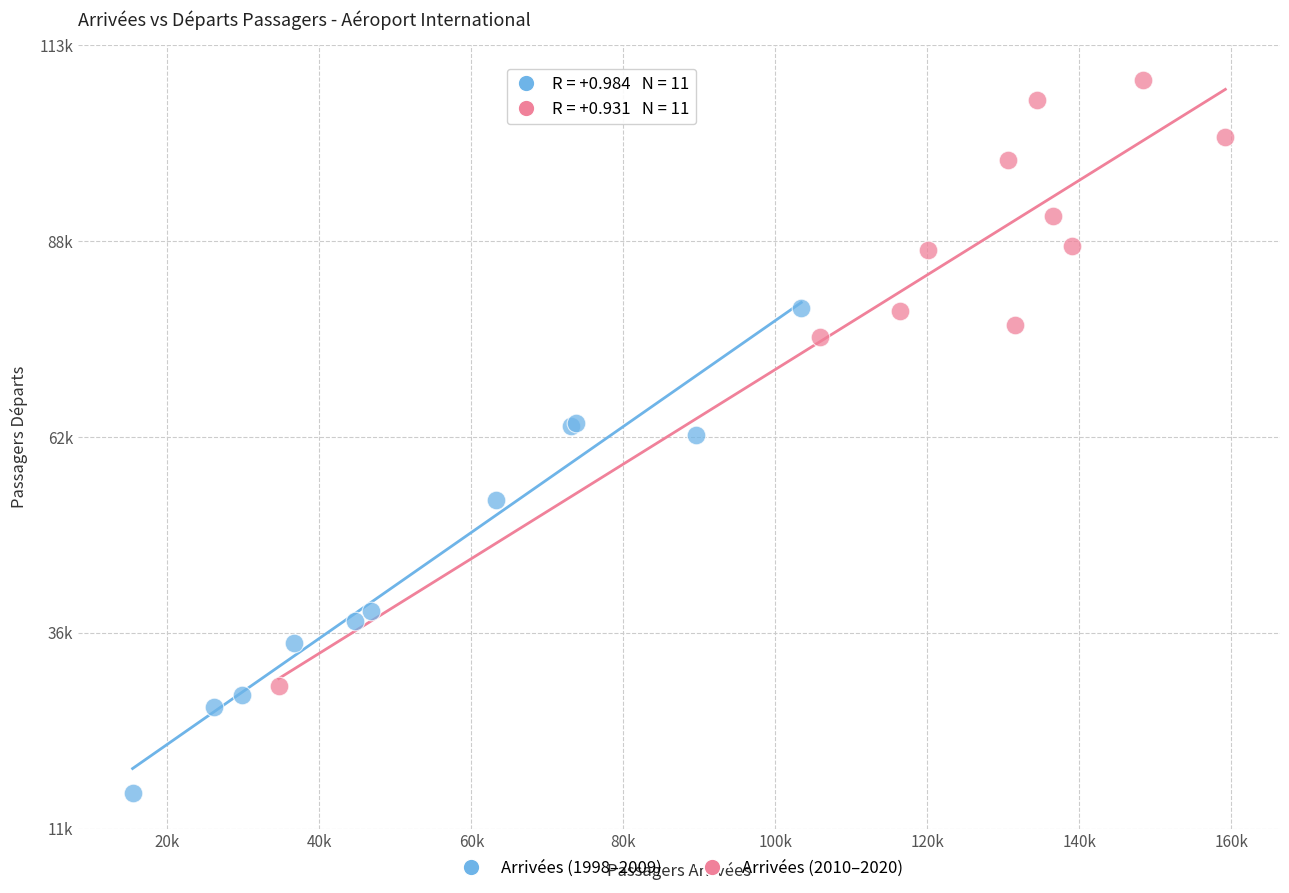

What are all the series names shown in the legend?

Arrivées (1998–2009), Arrivées (2010–2020)